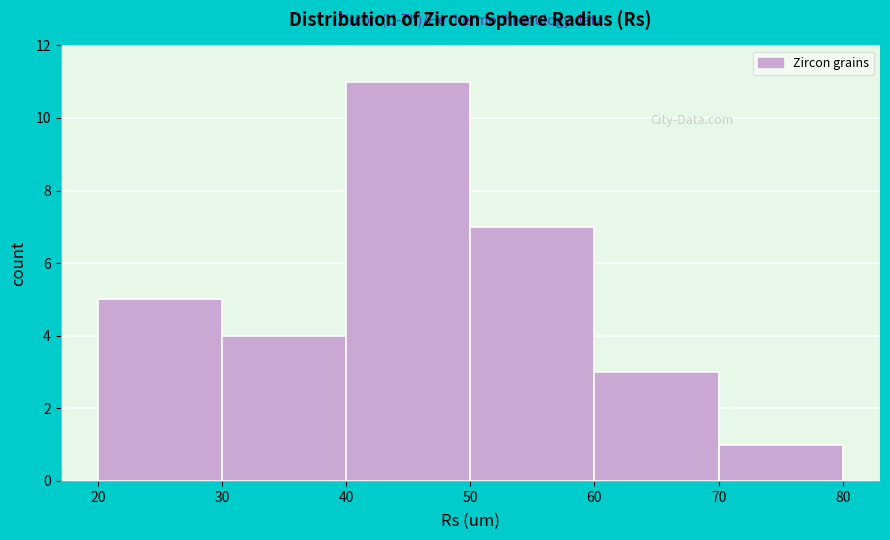

Reading left to right, list every bar in this chart as the range it spans on the x-axis followed by its height. The values are not printed on the chart, so give them approximately, as read against the axis.

20 to 30: 5
30 to 40: 4
40 to 50: 11
50 to 60: 7
60 to 70: 3
70 to 80: 1